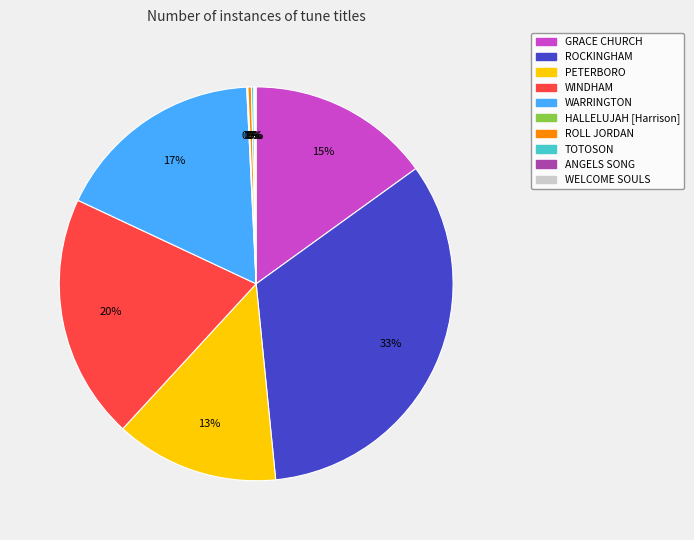

Which slice is the largest?

ROCKINGHAM